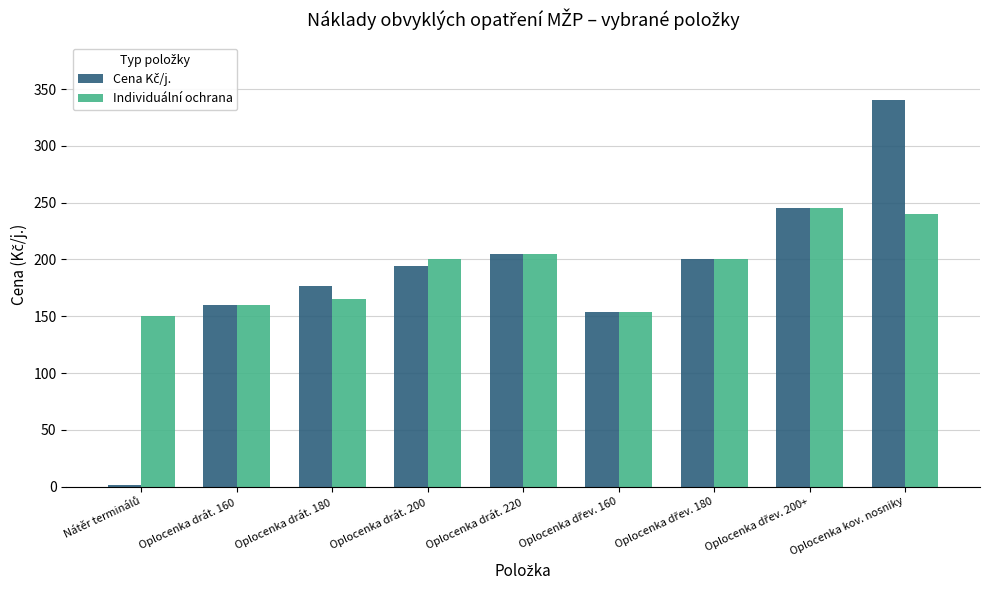

What is the sum of all Individuální ochrana values?

1719.0